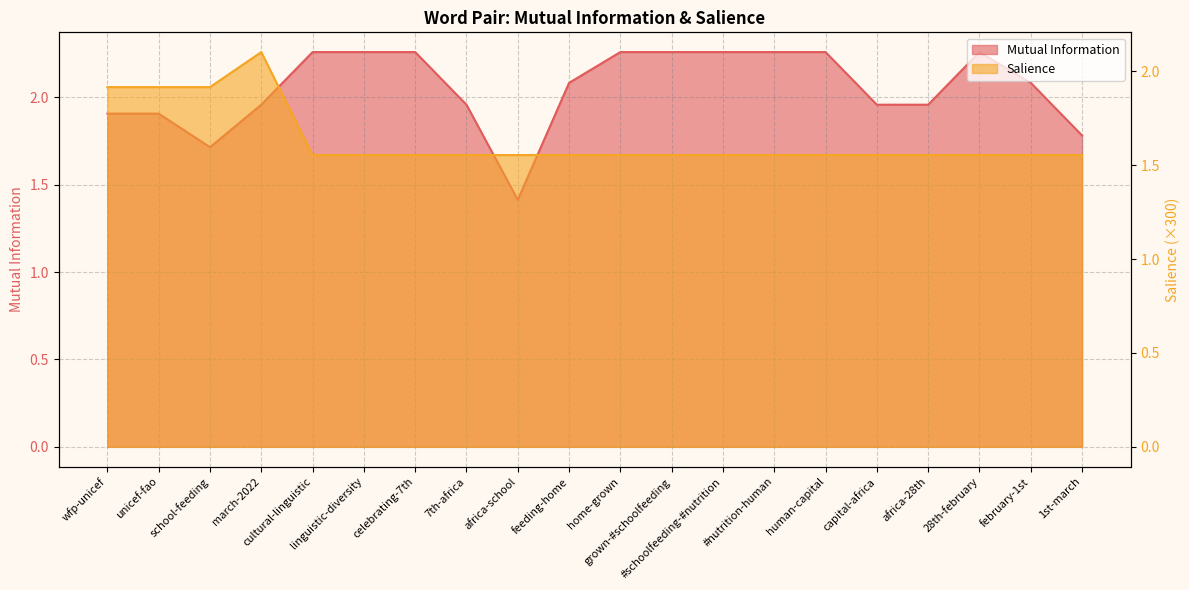

What is the sum of the Salience values at feeding-home and 1st-march?

3.1